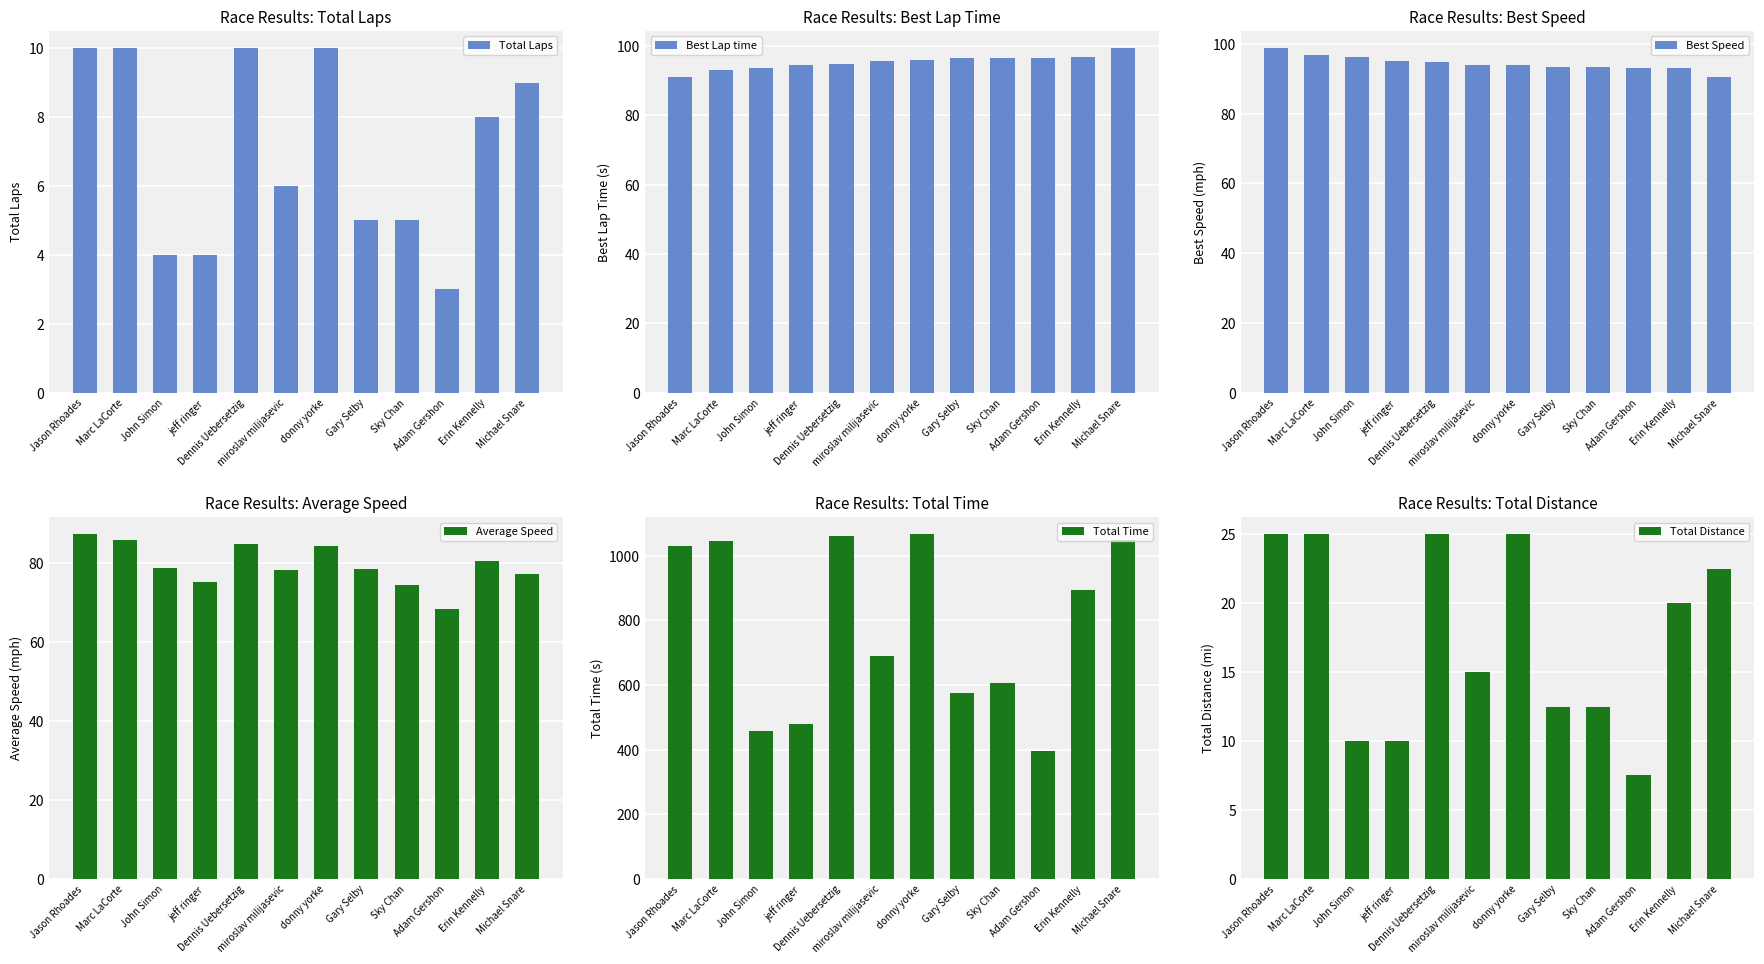

What is the highest value of the Best Lap time series?

99.4